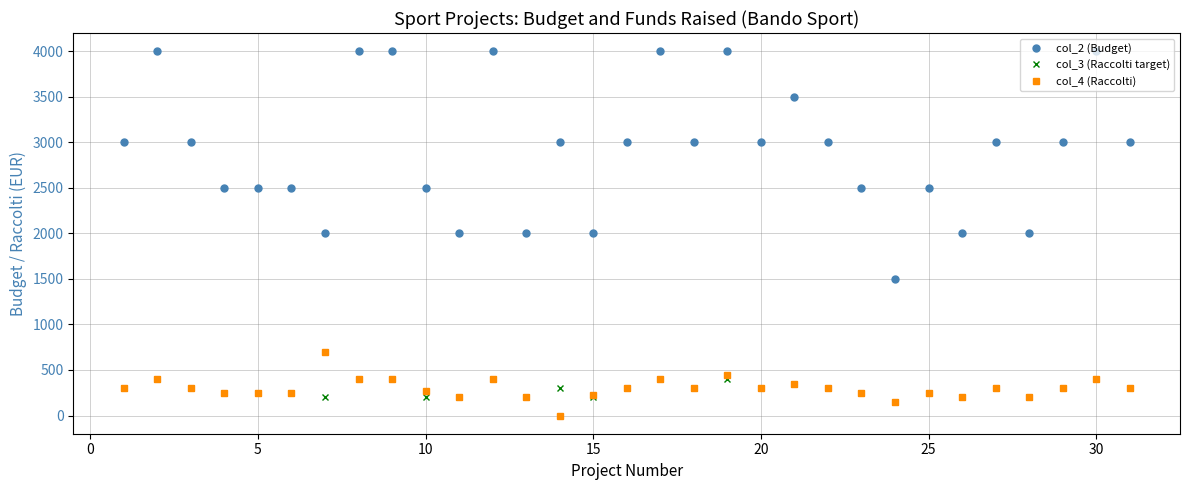

Reading left to right, transcribe all the data shown in this chart.

col_2 (Budget): 3000	4000	3000	2500	2500	2500	2000	4000	4000	2500	2000	4000	2000	3000	2000	3000	4000	3000	4000	3000	3500	3000	2500	1500	2500	2000	3000	2000	3000	4000	3000
col_3 (Raccolti target): 300	400	300	250	250	250	200	400	400	200	200	400	200	300	200	300	400	300	400	300	350	300	250	150	250	200	300	200	300	400	300
col_4 (Raccolti): 300	400	300	250	250	250	700	400	400	270	200	400	200	0	220	300	400	300	450	300	350	300	250	150	250	200	300	200	300	400	300